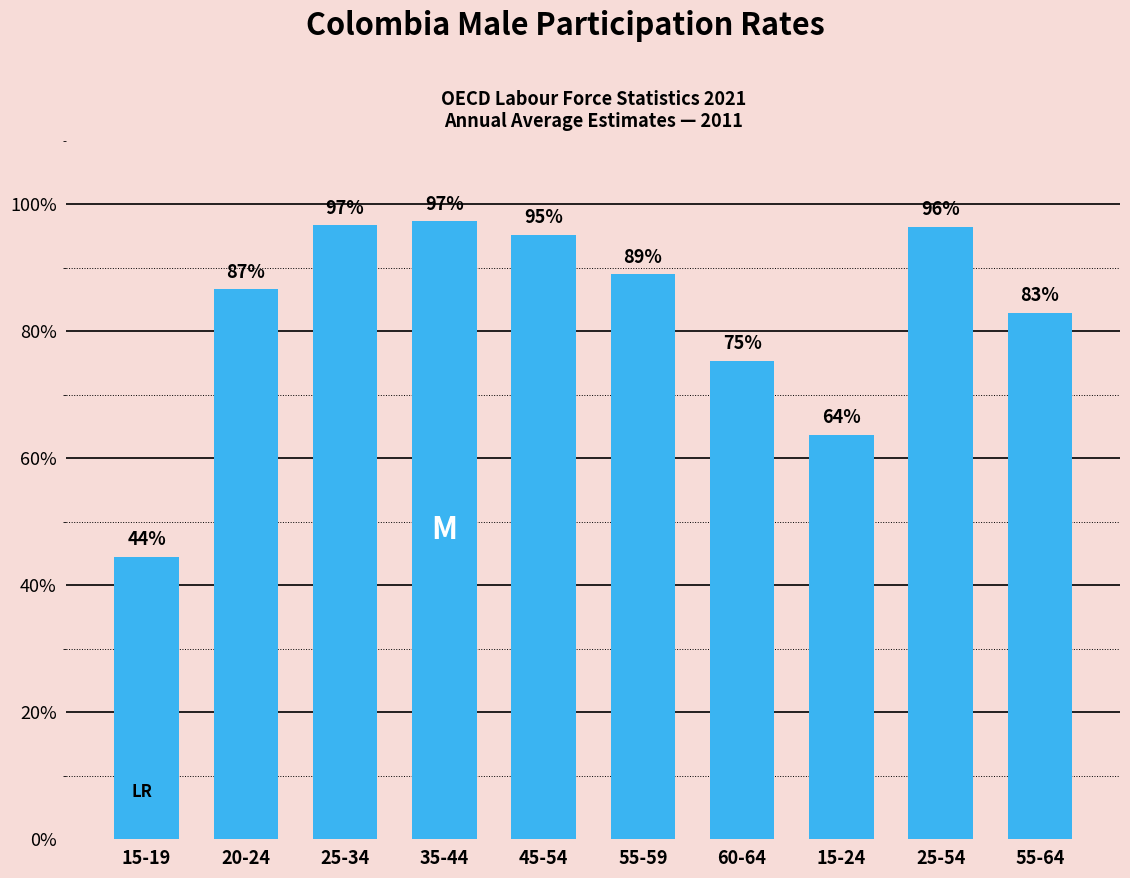

What is the label of the 4th bar from the right?

60-64